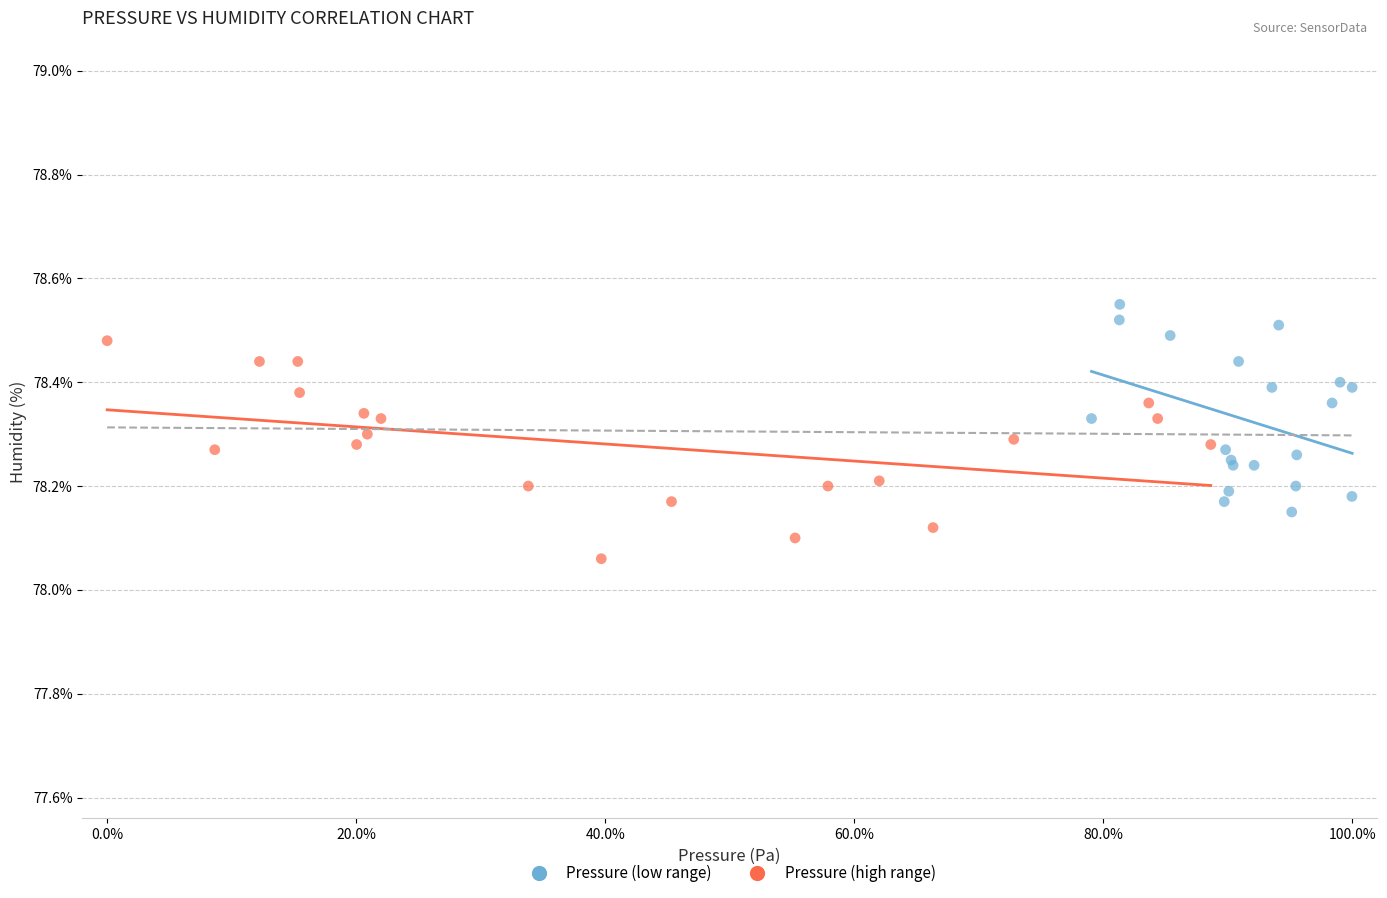

Which series contains the highest Y value?

Pressure (low range)